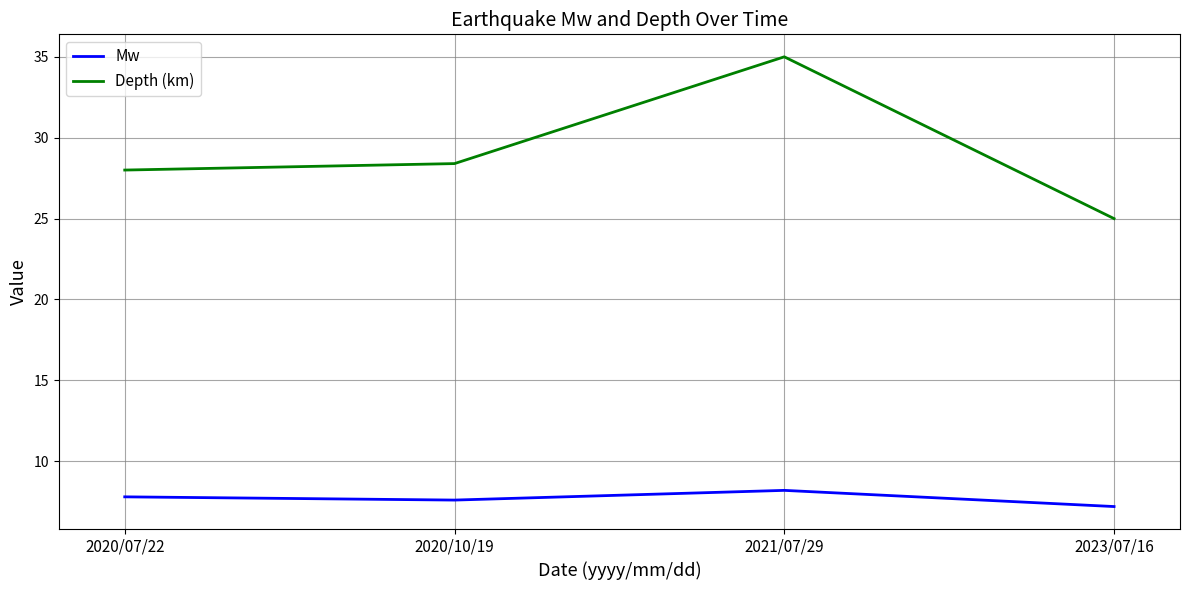

Which series has the largest range (max minus min)?

Depth (km)